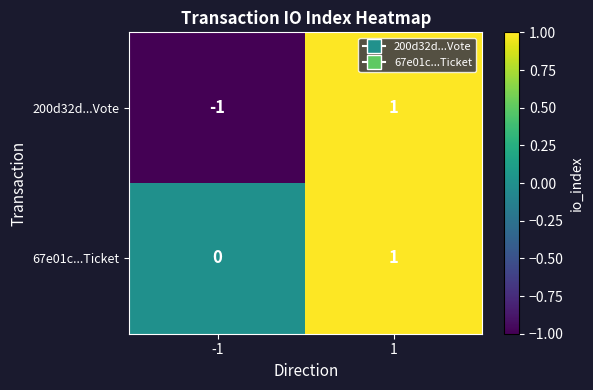

Reading right to left, what are all the values shown in this chart?

200d32d...Vote: 1	-1
67e01c...Ticket: 1	0